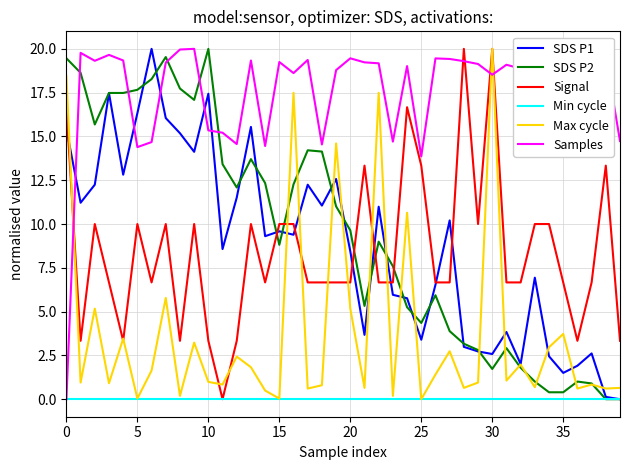

What is the maximum value for Max cycle?

20.0